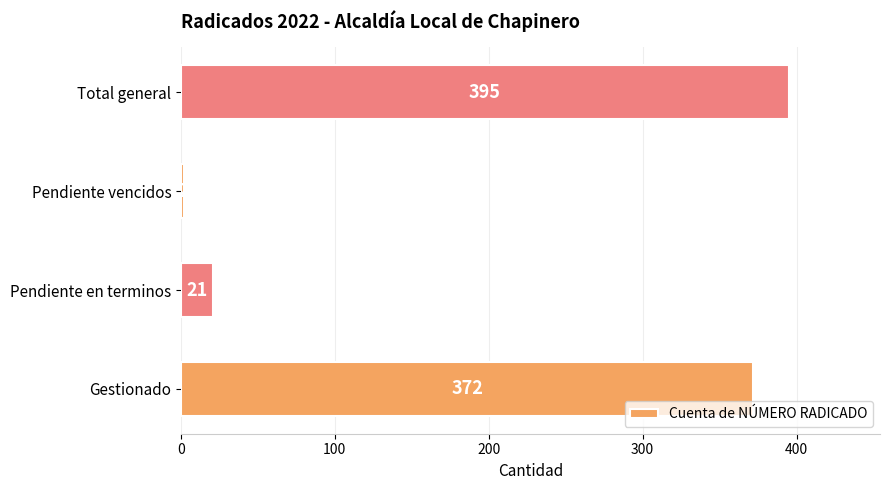

Does the chart contain any negative values?

No